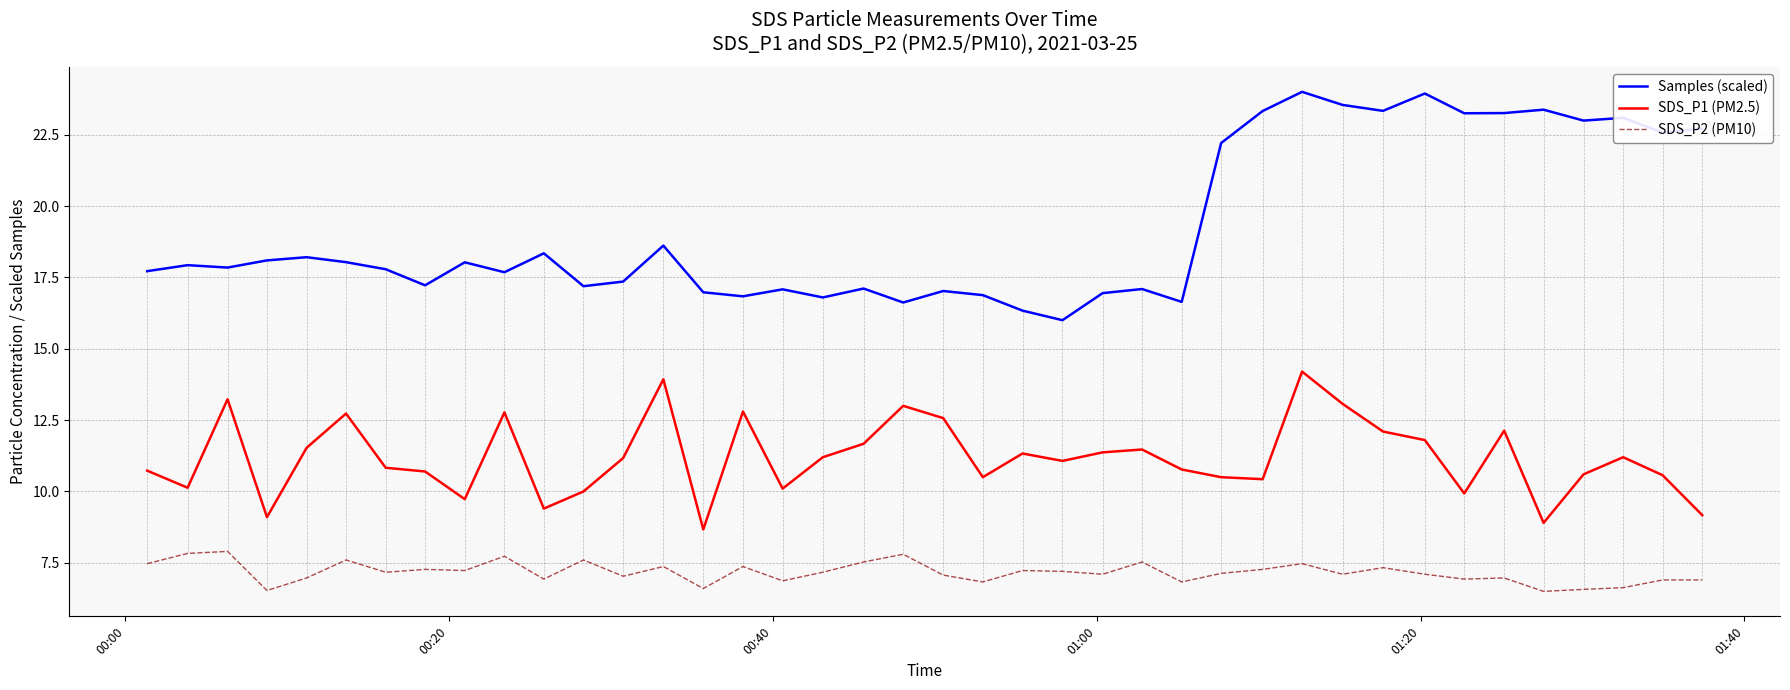

True or false: SDS_P2 (PM10) and SDS_P1 (PM2.5) cross at least once.

False